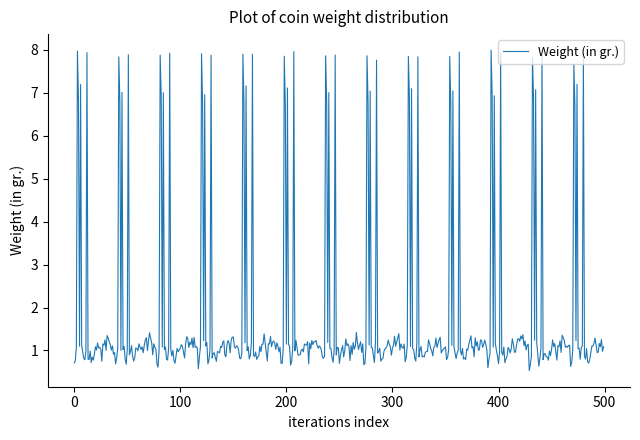

What is the maximum value shown in the chart?

8.0